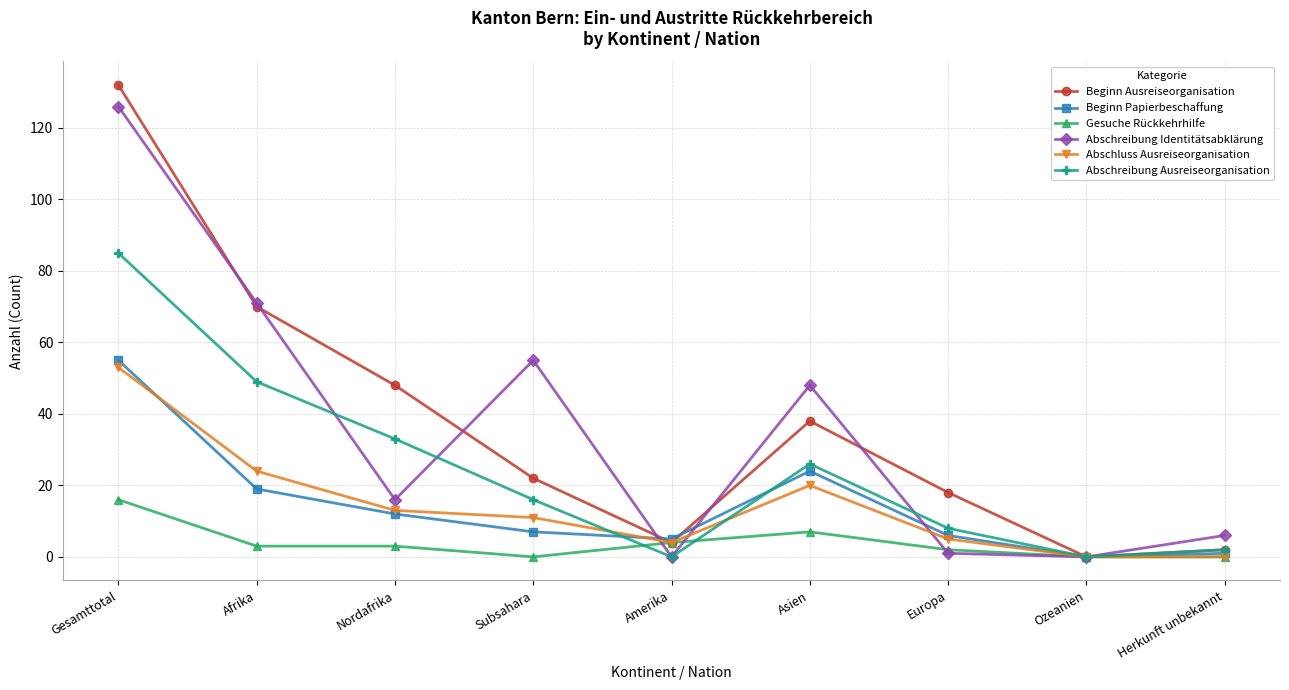

What is the maximum value for Abschluss Ausreiseorganisation?

53